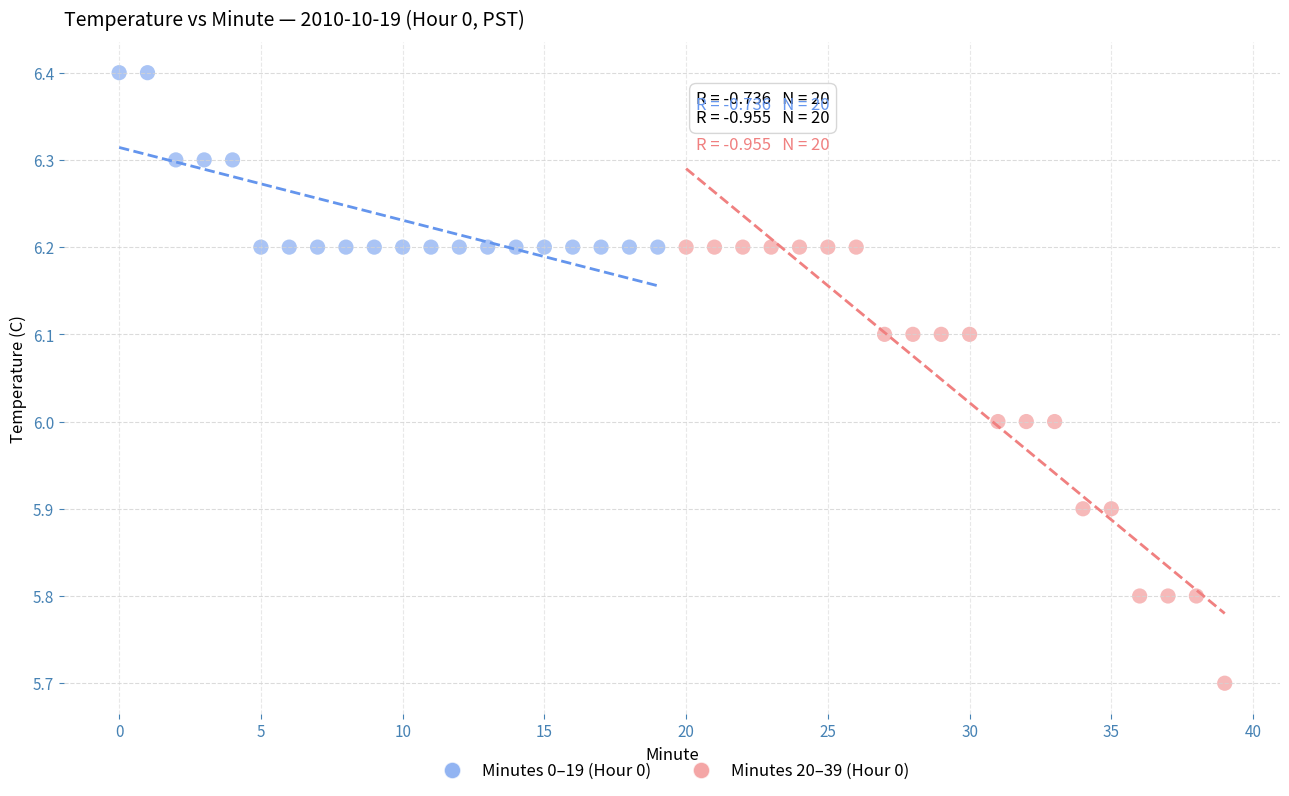

What are all the series names shown in the legend?

Minutes 0–19 (Hour 0), Minutes 20–39 (Hour 0)